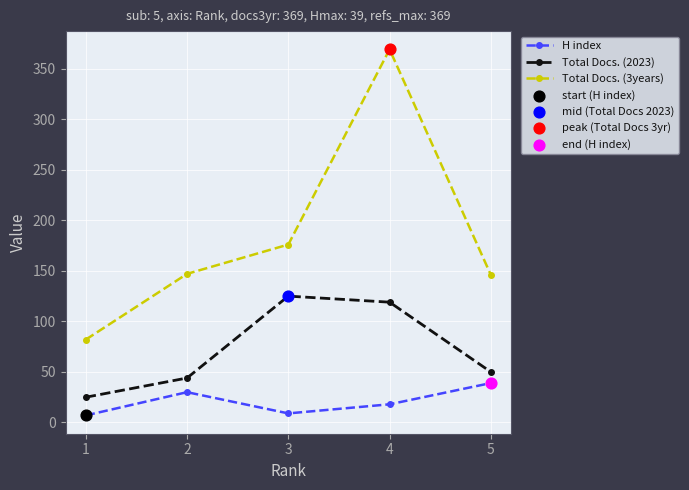

Which series has the largest total across all categories?

Total Docs. (3years)